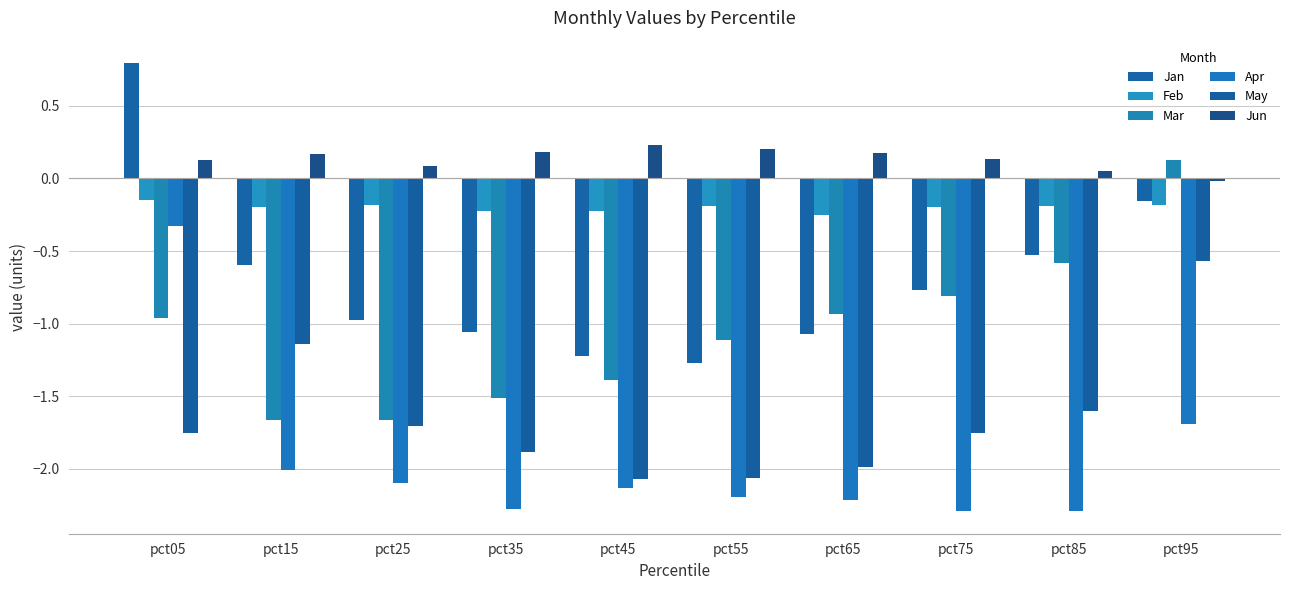

Between pct15 and pct65, which series saw the biggest shift?

May